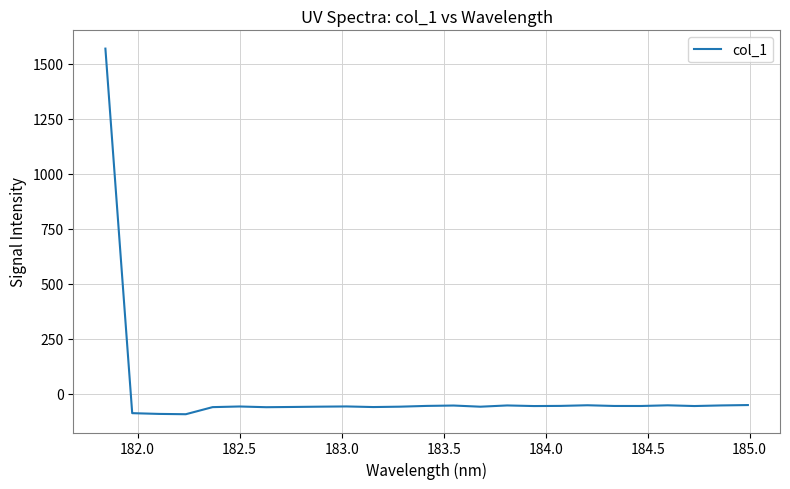

What is the difference between the maximum and minimum values?

1663.9